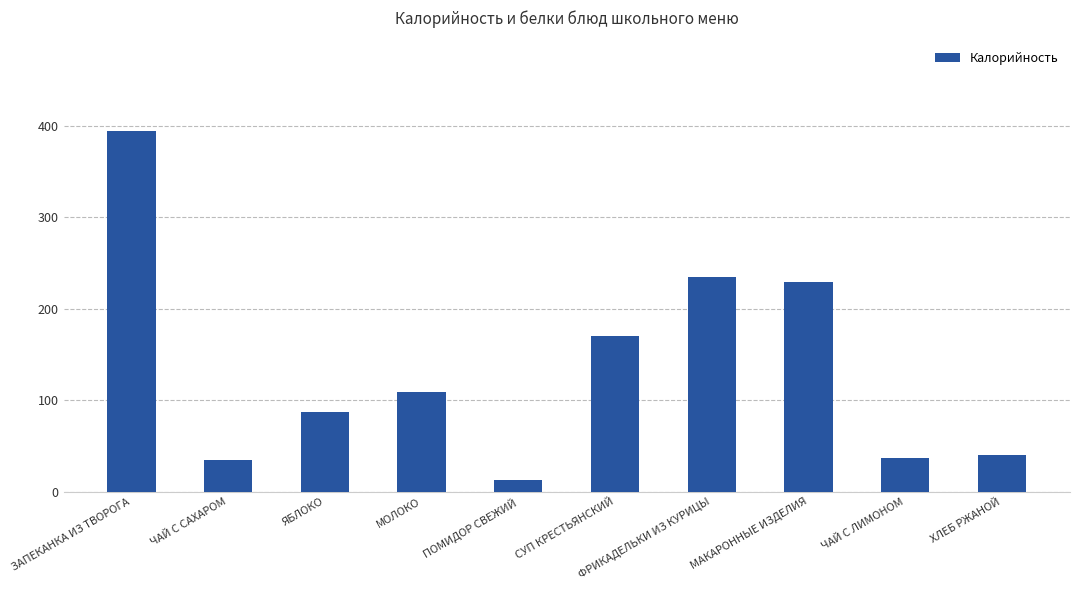

Which category has the highest value across all series?

ЗАПЕКАНКА ИЗ ТВОРОГА